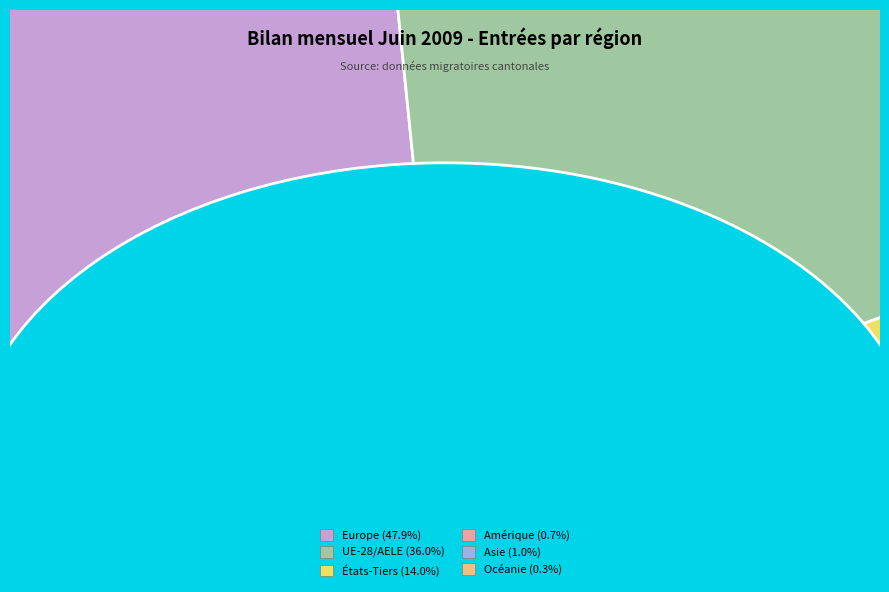

Is the sum of Europe and Océanie greater than half?

No